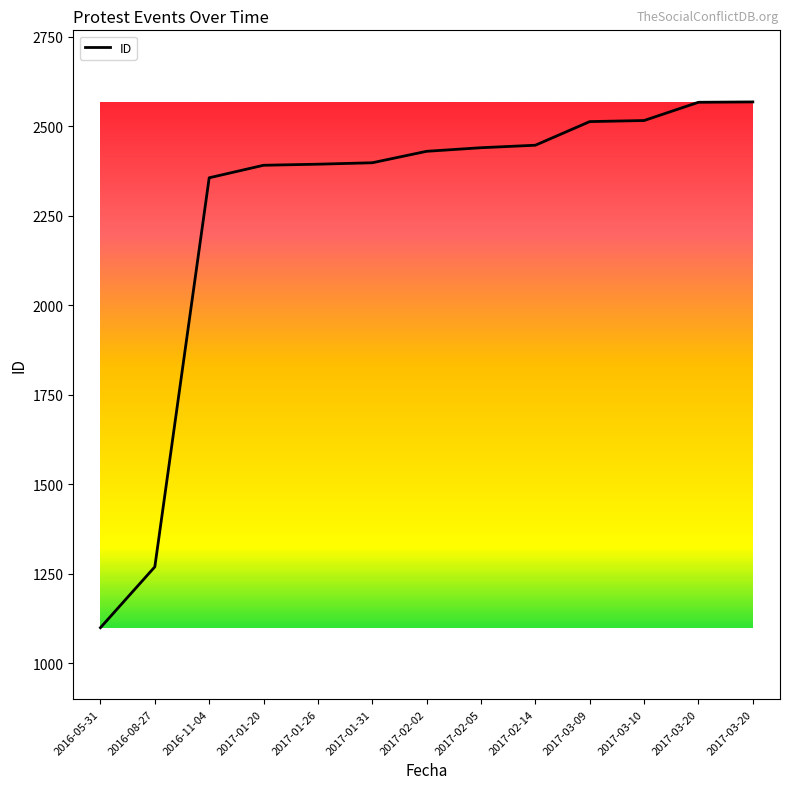

What is the difference between the second highest and minimum values?

1468